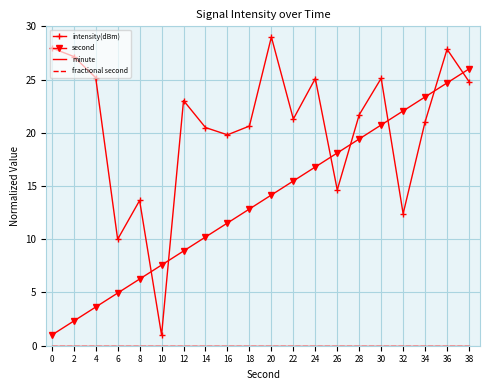

At how many categories does at least one series exceed 2?

20